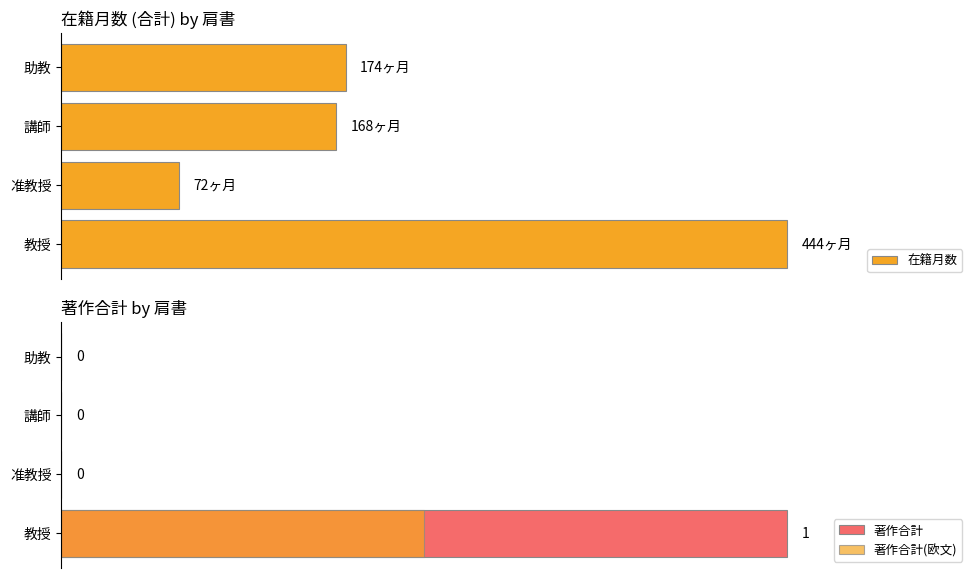

Rank the series by their maximum value, from highest to lowest.

在籍月数, 著作合計, 著作合計(欧文)